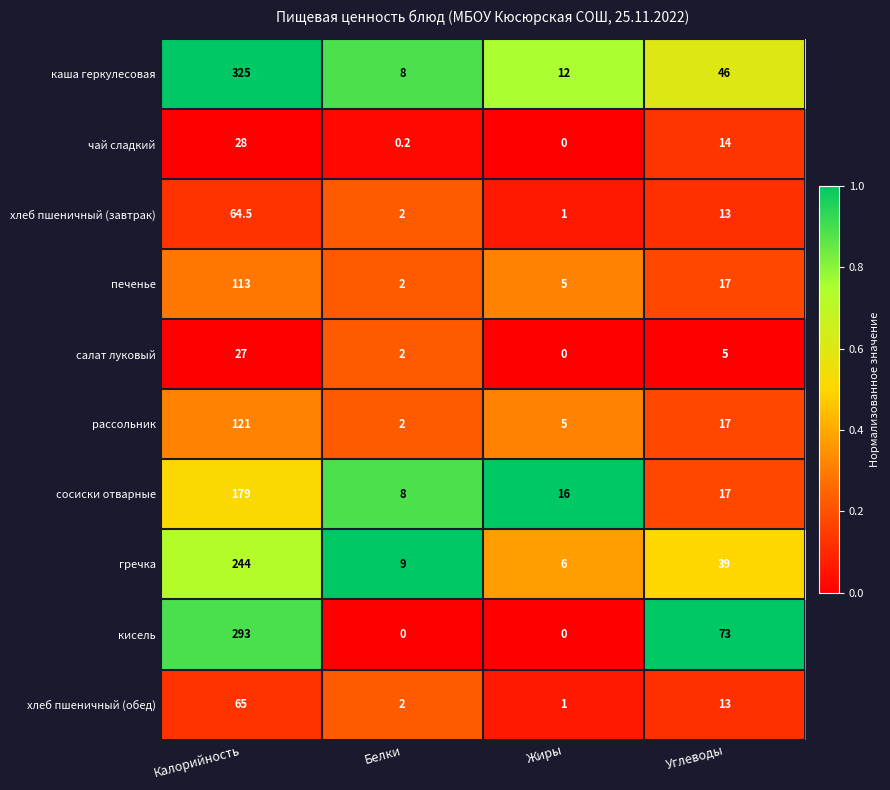

What is the difference between the second highest and second lowest values in the салат луковый series?

3.0